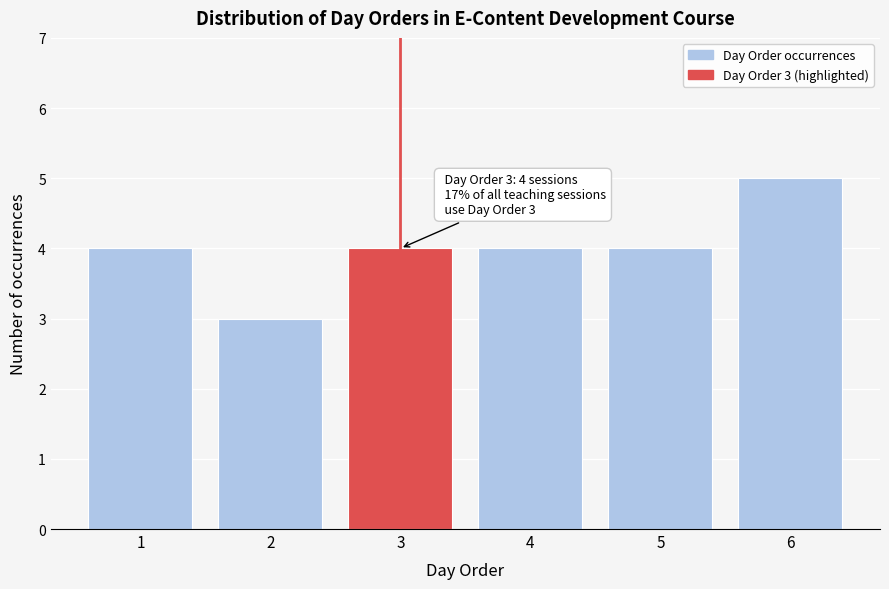

Over which range of the x-axis is the bar tallest?

5.5 to 6.5